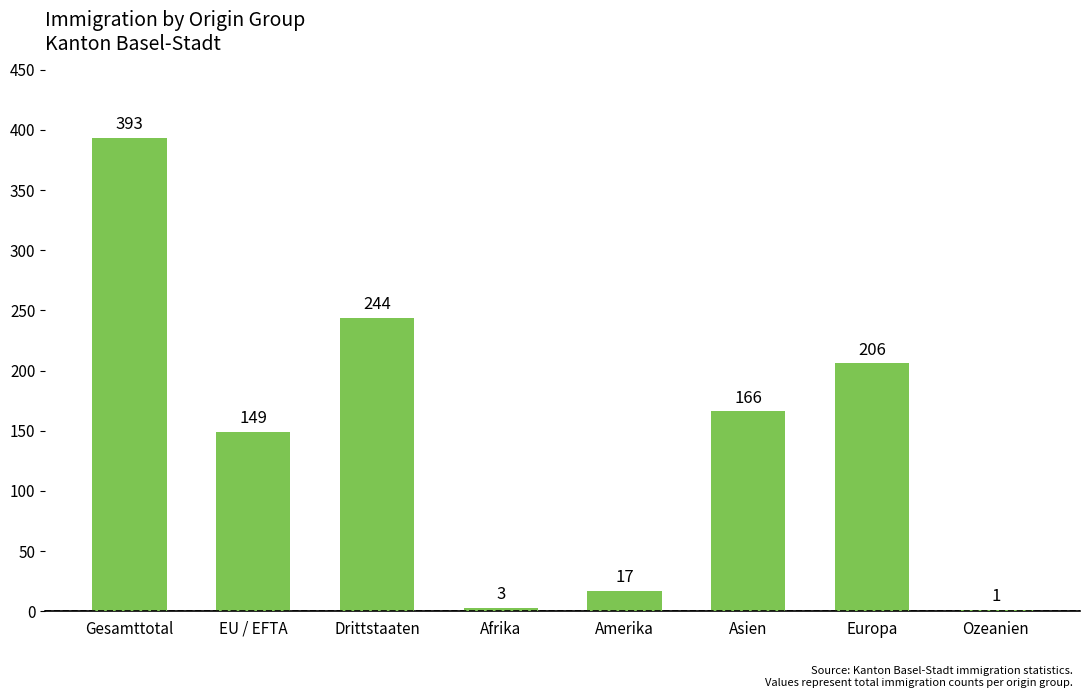

What is the change in value from Afrika to Asien?

+163